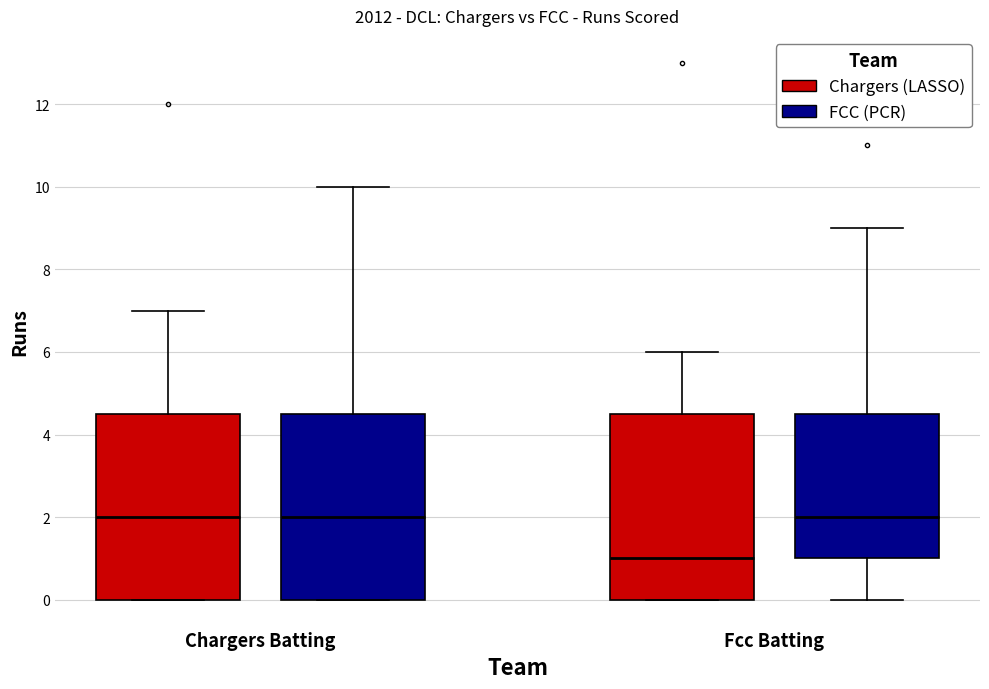

Reading left to right, transcribe this box plot: for each box, give where its median line is, the range the box spans, and where its two whiskers end, as read against the y-axis. The values are not printed on the chart, so give them approximately, as read against the axis.

Chargers Batting (Chargers (LASSO)): median 2.0, box 0.0 to 4.6, whiskers 0.0 to 7.0
Chargers Batting (FCC (PCR)): median 2.0, box 0.0 to 4.6, whiskers 0.0 to 10.0
Fcc Batting (Chargers (LASSO)): median 1.0, box 0.0 to 4.6, whiskers 0.0 to 6.0
Fcc Batting (FCC (PCR)): median 2.0, box 1.0 to 4.6, whiskers 0.0 to 9.0